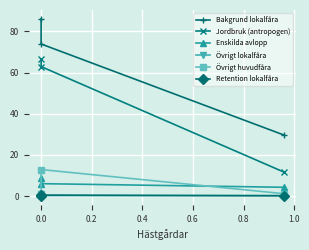

What is the difference between the maximum and second lowest values in the Jordbruk (antropogen) series?

3.7